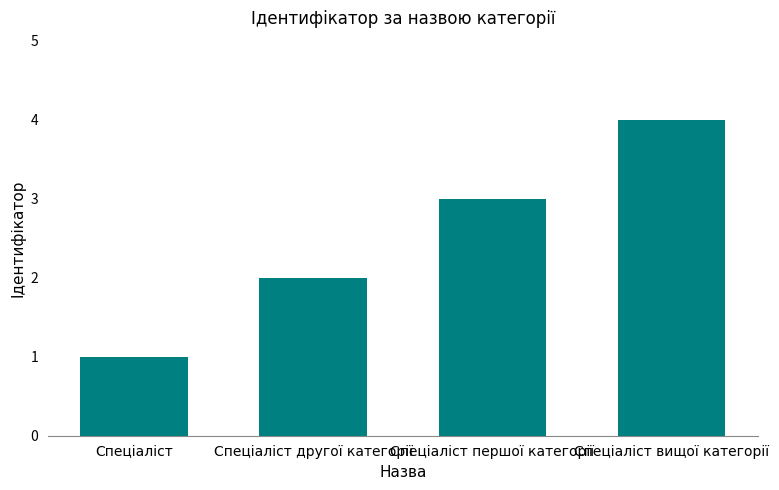

What is the difference between the values at Спеціаліст другої категорії and Спеціаліст першої категорії?

1